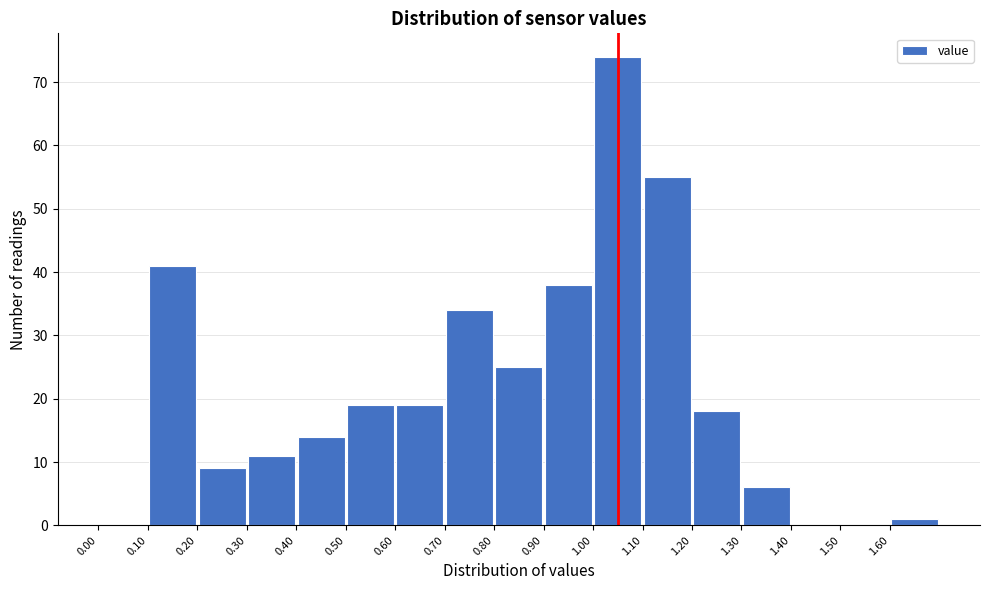

Which range on the x-axis has the tallest bar?

1.0 to 1.1